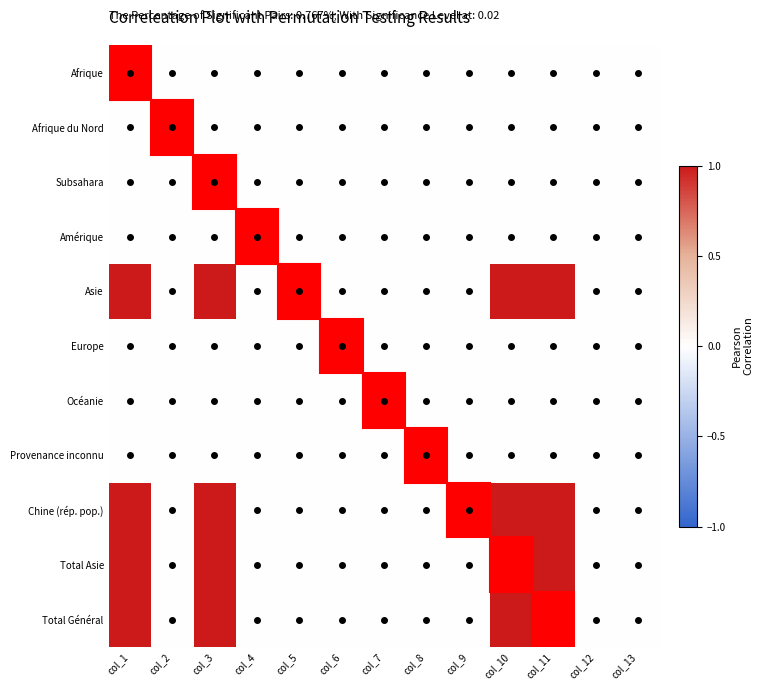

Reading left to right, what are all the values shown in this chart?

Afrique: col_1=0	col_2=0	col_3=0	col_4=0	col_5=0	col_6=0	col_7=0	col_8=0	col_9=0	col_10=0	col_11=0	col_12=0	col_13=0
Afrique du Nord: col_1=0	col_2=0	col_3=0	col_4=0	col_5=0	col_6=0	col_7=0	col_8=0	col_9=0	col_10=0	col_11=0	col_12=0	col_13=0
Subsahara: col_1=0	col_2=0	col_3=0	col_4=0	col_5=0	col_6=0	col_7=0	col_8=0	col_9=0	col_10=0	col_11=0	col_12=0	col_13=0
Amérique: col_1=0	col_2=0	col_3=0	col_4=0	col_5=0	col_6=0	col_7=0	col_8=0	col_9=0	col_10=0	col_11=0	col_12=0	col_13=0
Asie: col_1=1	col_2=0	col_3=1	col_4=0	col_5=0	col_6=0	col_7=0	col_8=0	col_9=0	col_10=1	col_11=1	col_12=0	col_13=0
Europe: col_1=0	col_2=0	col_3=0	col_4=0	col_5=0	col_6=0	col_7=0	col_8=0	col_9=0	col_10=0	col_11=0	col_12=0	col_13=0
Océanie: col_1=0	col_2=0	col_3=0	col_4=0	col_5=0	col_6=0	col_7=0	col_8=0	col_9=0	col_10=0	col_11=0	col_12=0	col_13=0
Provenance inconnu: col_1=0	col_2=0	col_3=0	col_4=0	col_5=0	col_6=0	col_7=0	col_8=0	col_9=0	col_10=0	col_11=0	col_12=0	col_13=0
Chine (rép. pop.): col_1=1	col_2=0	col_3=1	col_4=0	col_5=0	col_6=0	col_7=0	col_8=0	col_9=0	col_10=1	col_11=1	col_12=0	col_13=0
Total Asie: col_1=1	col_2=0	col_3=1	col_4=0	col_5=0	col_6=0	col_7=0	col_8=0	col_9=0	col_10=1	col_11=1	col_12=0	col_13=0
Total Général: col_1=1	col_2=0	col_3=1	col_4=0	col_5=0	col_6=0	col_7=0	col_8=0	col_9=0	col_10=1	col_11=1	col_12=0	col_13=0